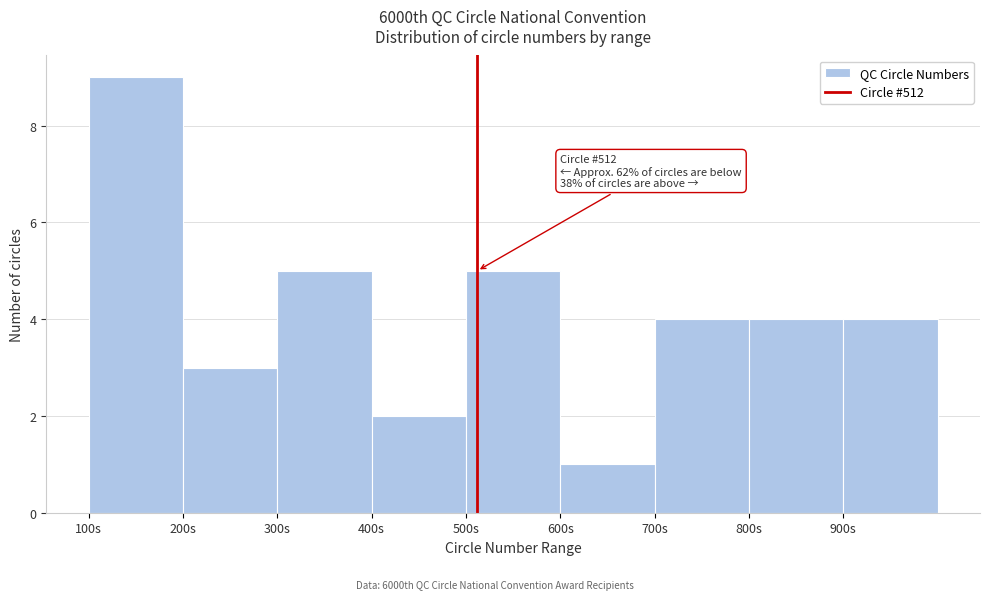

Which range on the x-axis has the tallest bar?

100 to 200